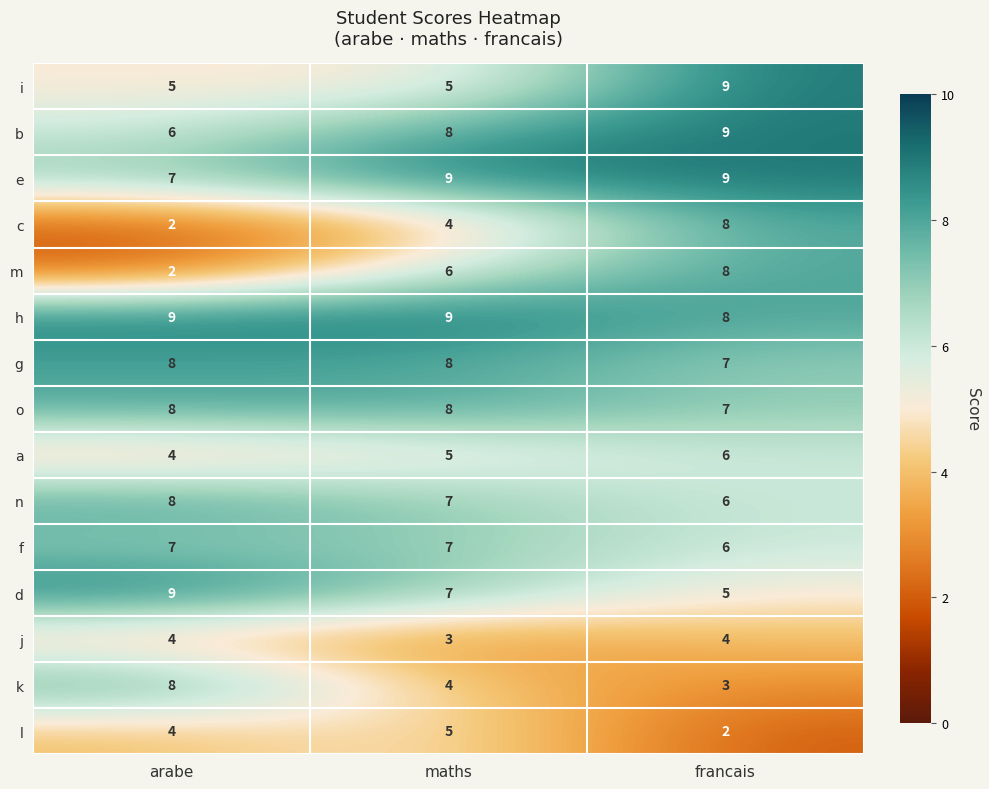

Read the h value at arabe.

9